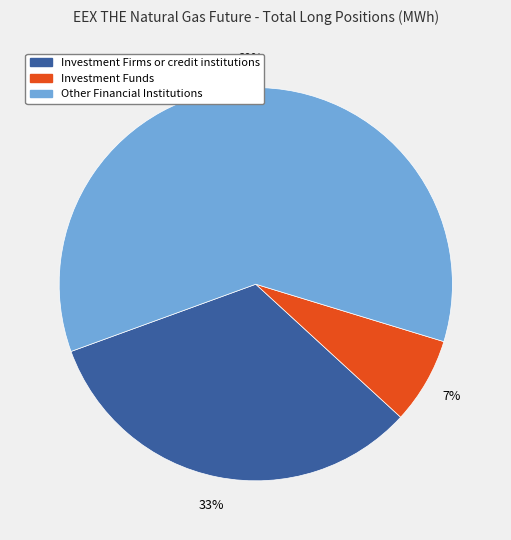

Does any single category account for the majority?

Yes